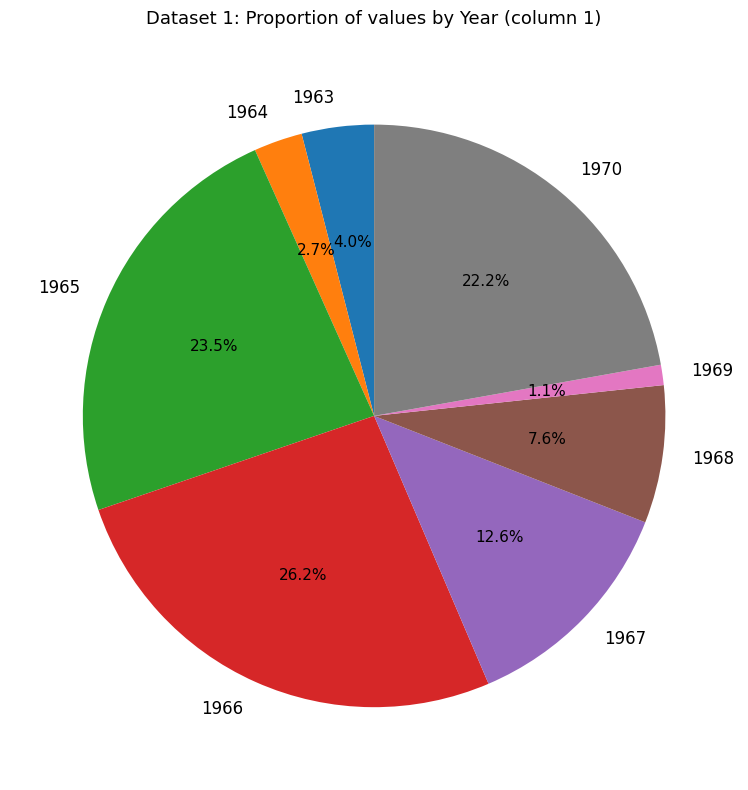

What is the largest slice in the pie chart?

1966